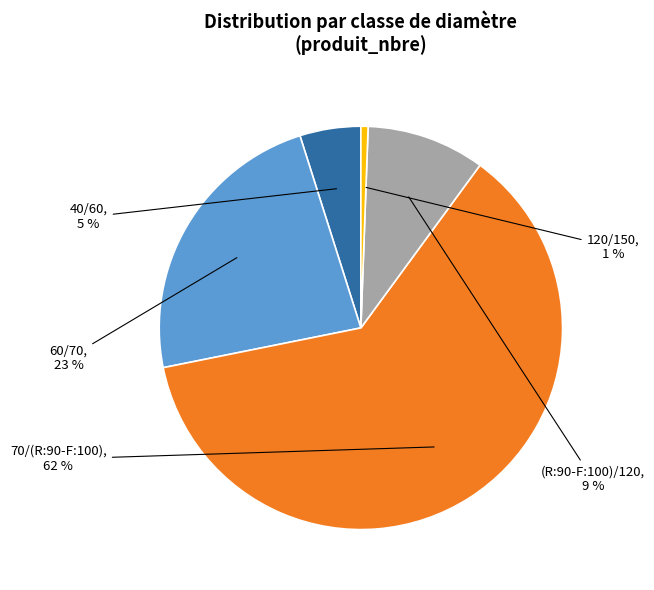

To the nearest percent, what is the difference between the largest and smallest slice percentages?

61%